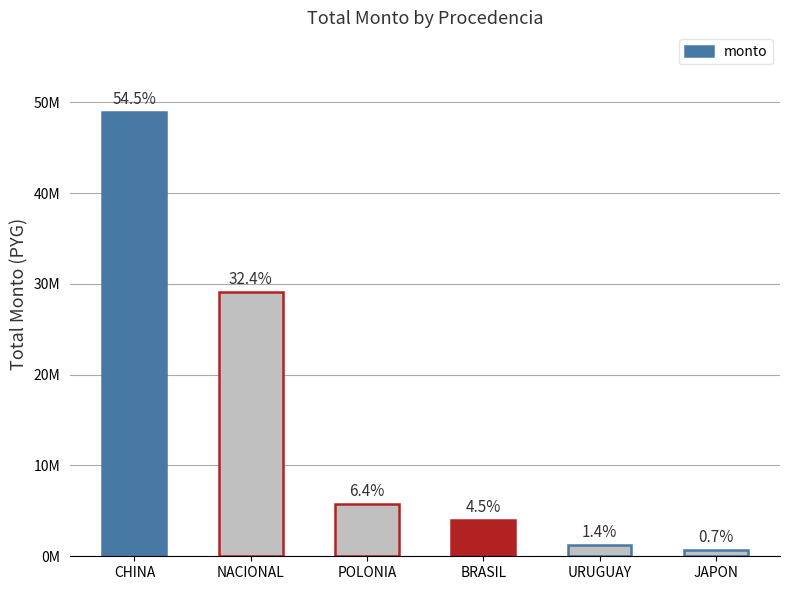

Reading left to right, what are all the values shown in this chart?

48905200	29096400	5728600	4009600	1280000	650000